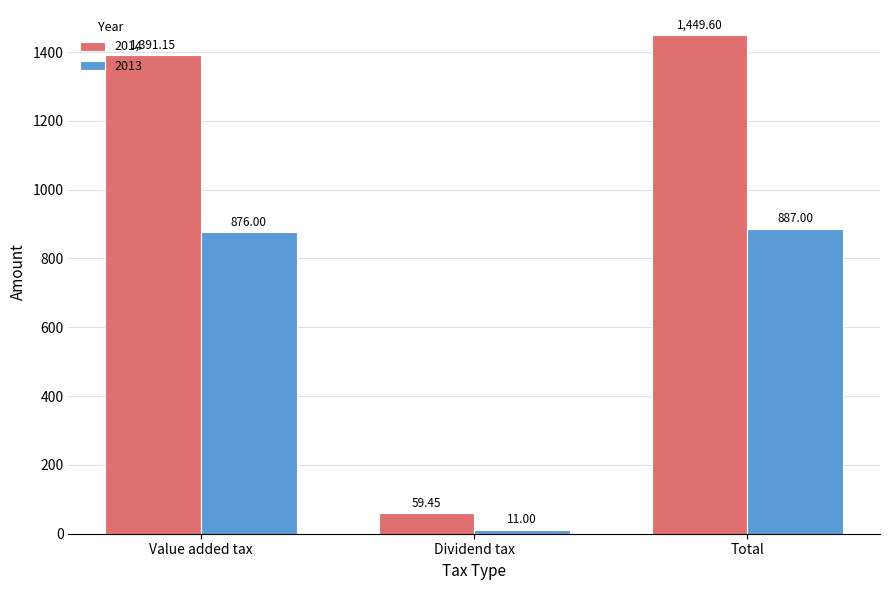

How many data points in 2014 are less than 1391?

1